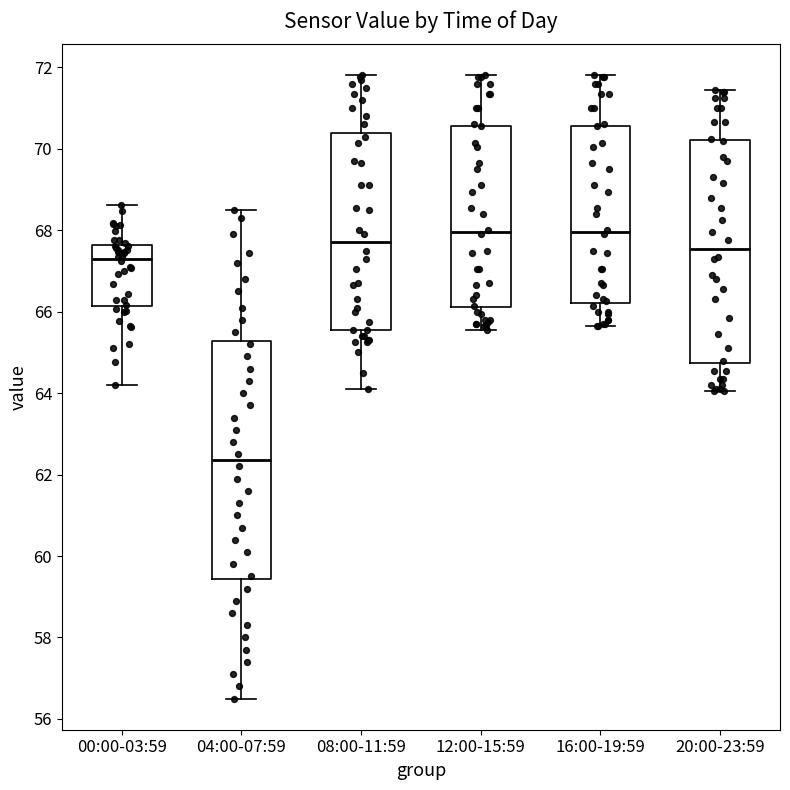

Reading left to right, transcribe this box plot: for each box, give where its median line is, the range the box spans, and where its two whiskers end, as read against the y-axis. The values are not printed on the chart, so give them approximately, as read against the axis.

00:00-03:59: median 67.2, box 66.2 to 67.6, whiskers 64.2 to 68.6
04:00-07:59: median 62.4, box 59.4 to 65.2, whiskers 56.6 to 68.6
08:00-11:59: median 67.8, box 65.6 to 70.4, whiskers 64.2 to 71.8
12:00-15:59: median 68.0, box 66.2 to 70.6, whiskers 65.6 to 71.8
16:00-19:59: median 68.0, box 66.2 to 70.6, whiskers 65.6 to 71.8
20:00-23:59: median 67.6, box 64.8 to 70.2, whiskers 64.0 to 71.4